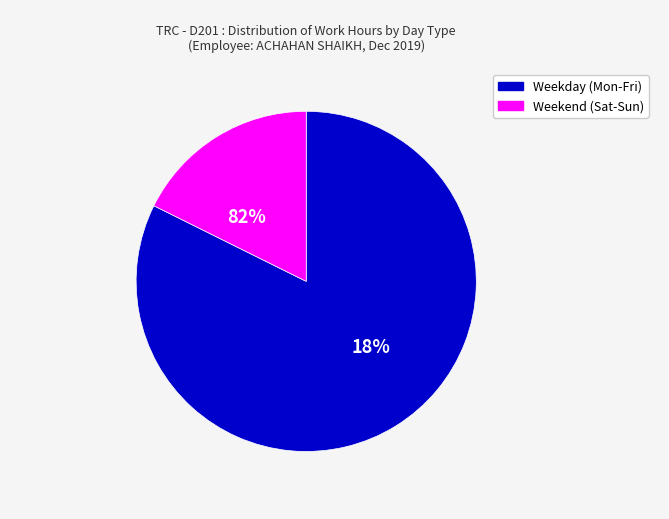

Which has a higher value, 17 or 21?

21